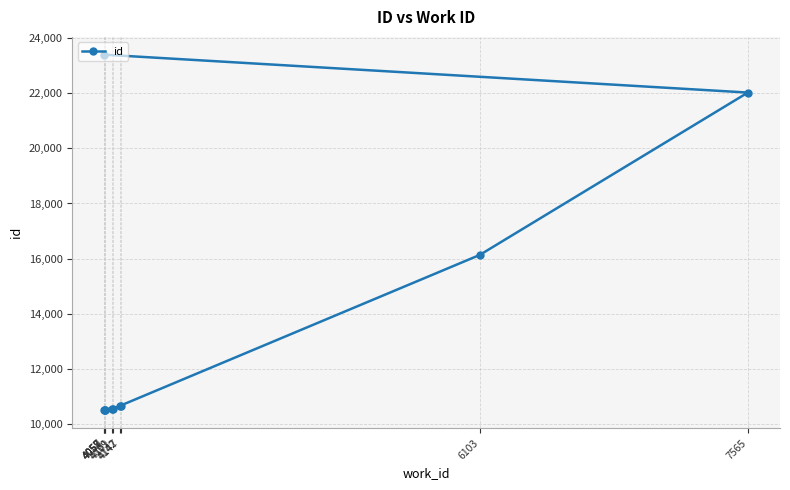

Which category has the lowest value across all series?

4057